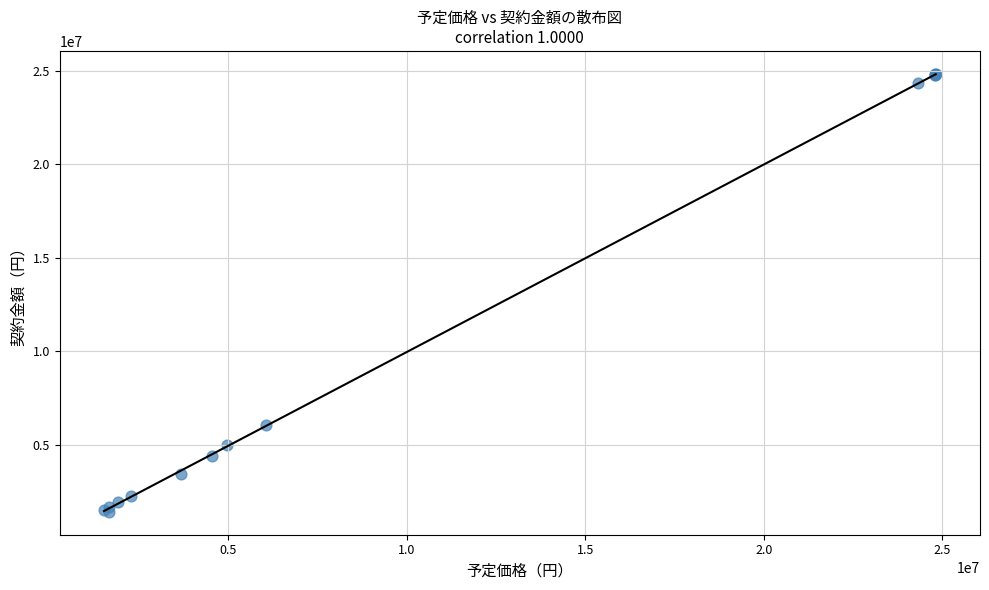

What Y value in the scatter plot is closest to 13118820?

6054668